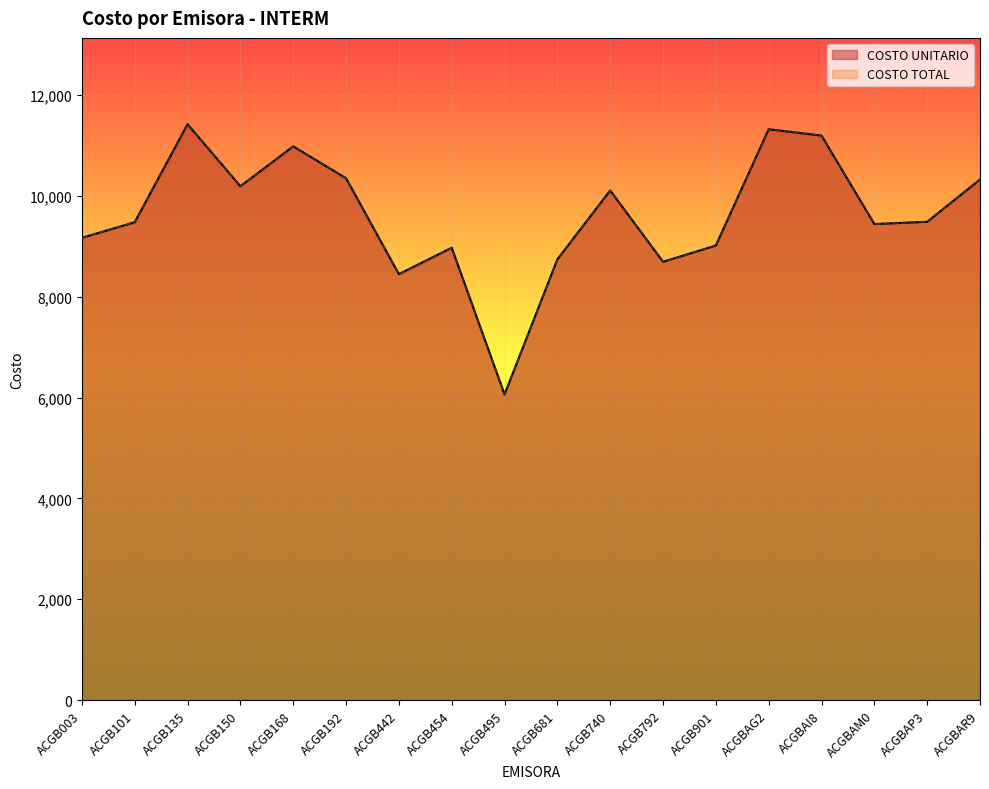

Where is the first local maximum for COSTO UNITARIO?

ACGB135